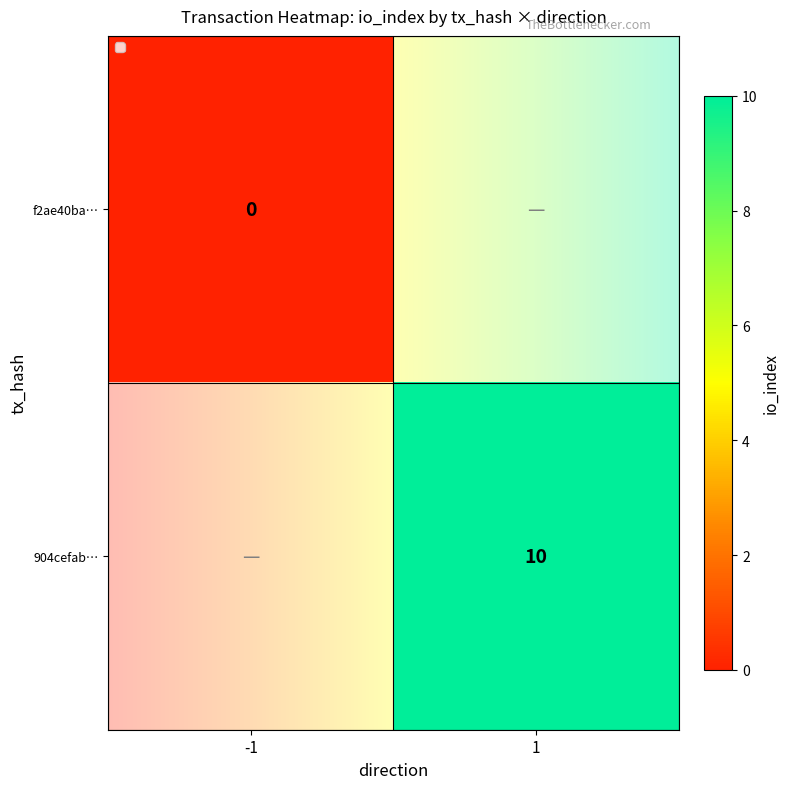

Between -1 and 1, which is larger?

1